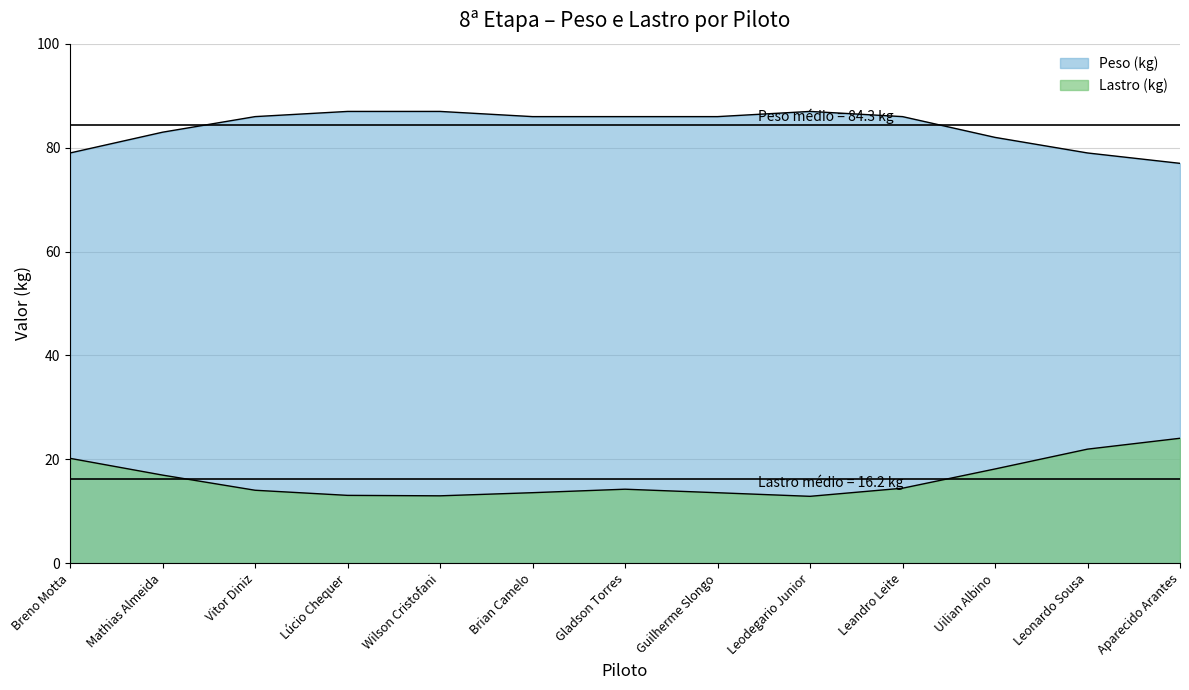

At which category is the sum across all series the highest?

Aparecido Arantes